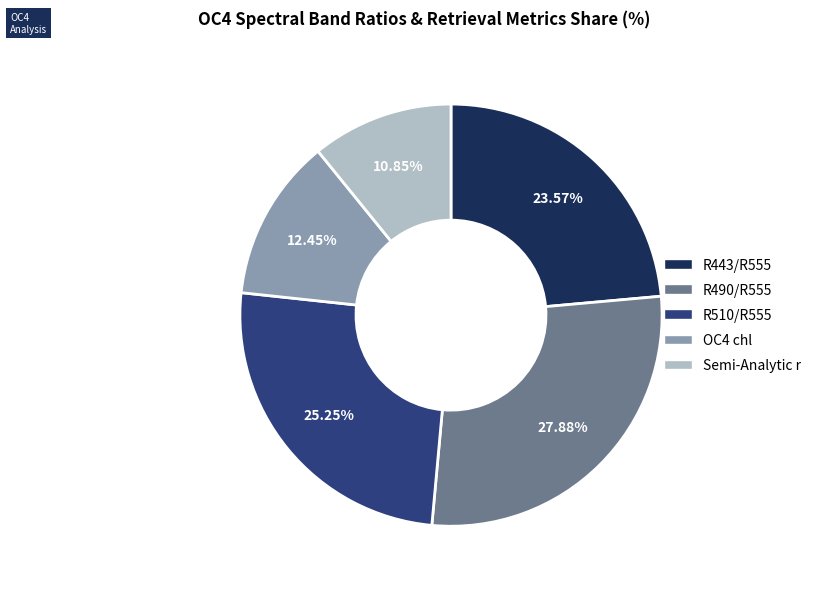

Is there any slice that represents more than half of the pie?

No